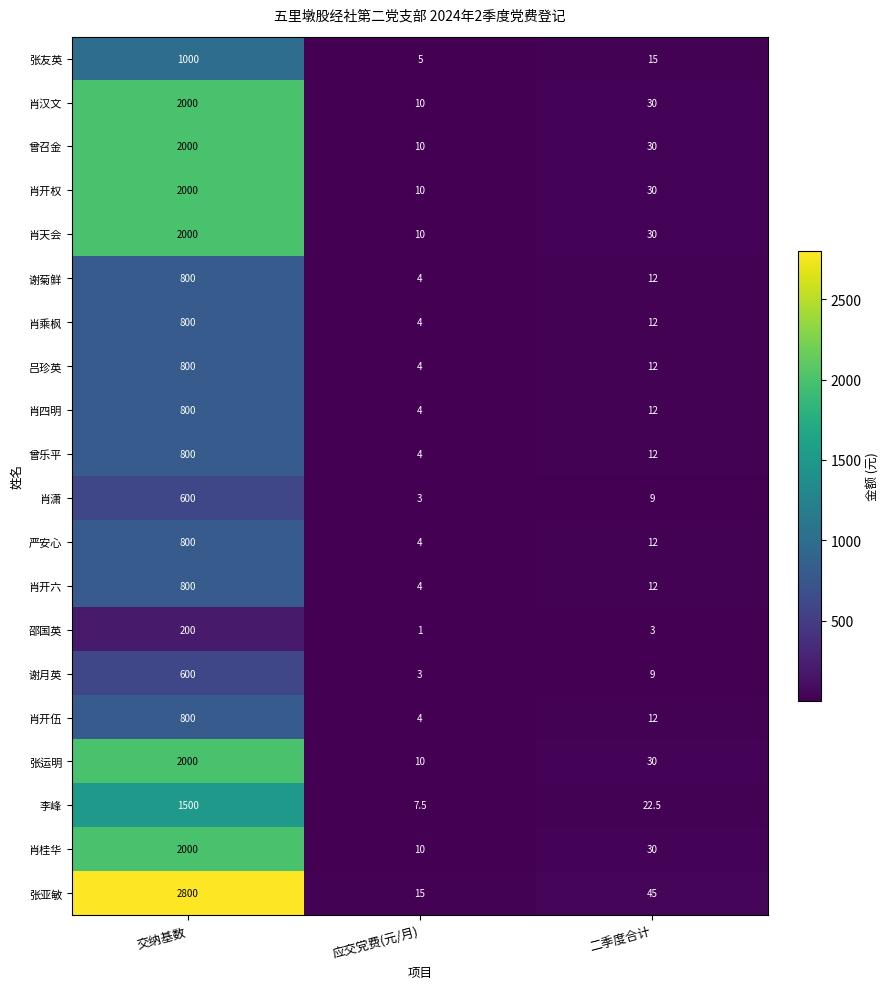

At which label does 曾召金 reach its peak?

交纳基数